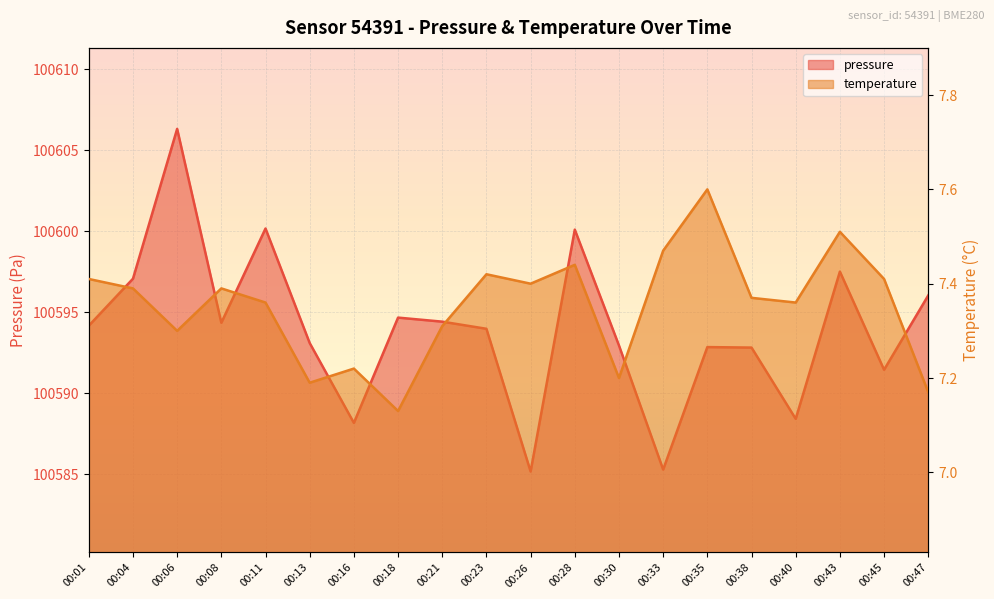

Which label corresponds to the smallest value in the chart?

00:18